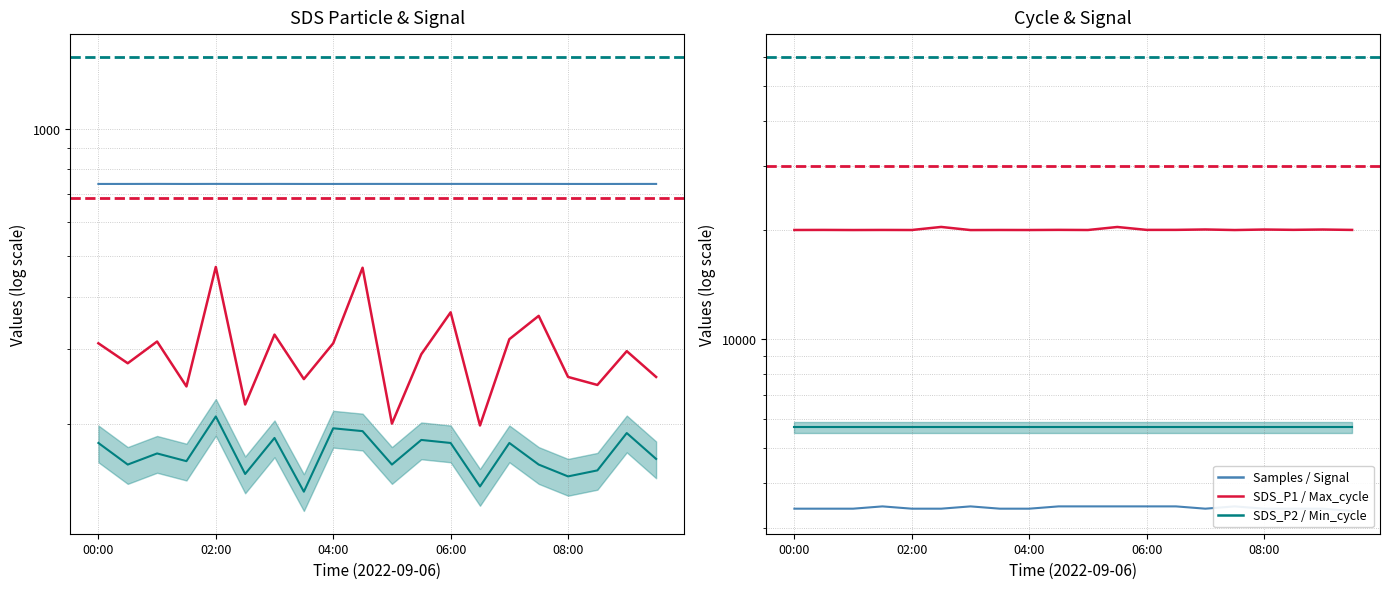

Between 05:30 and 09:00, which series saw the biggest shift?

Max_cycle